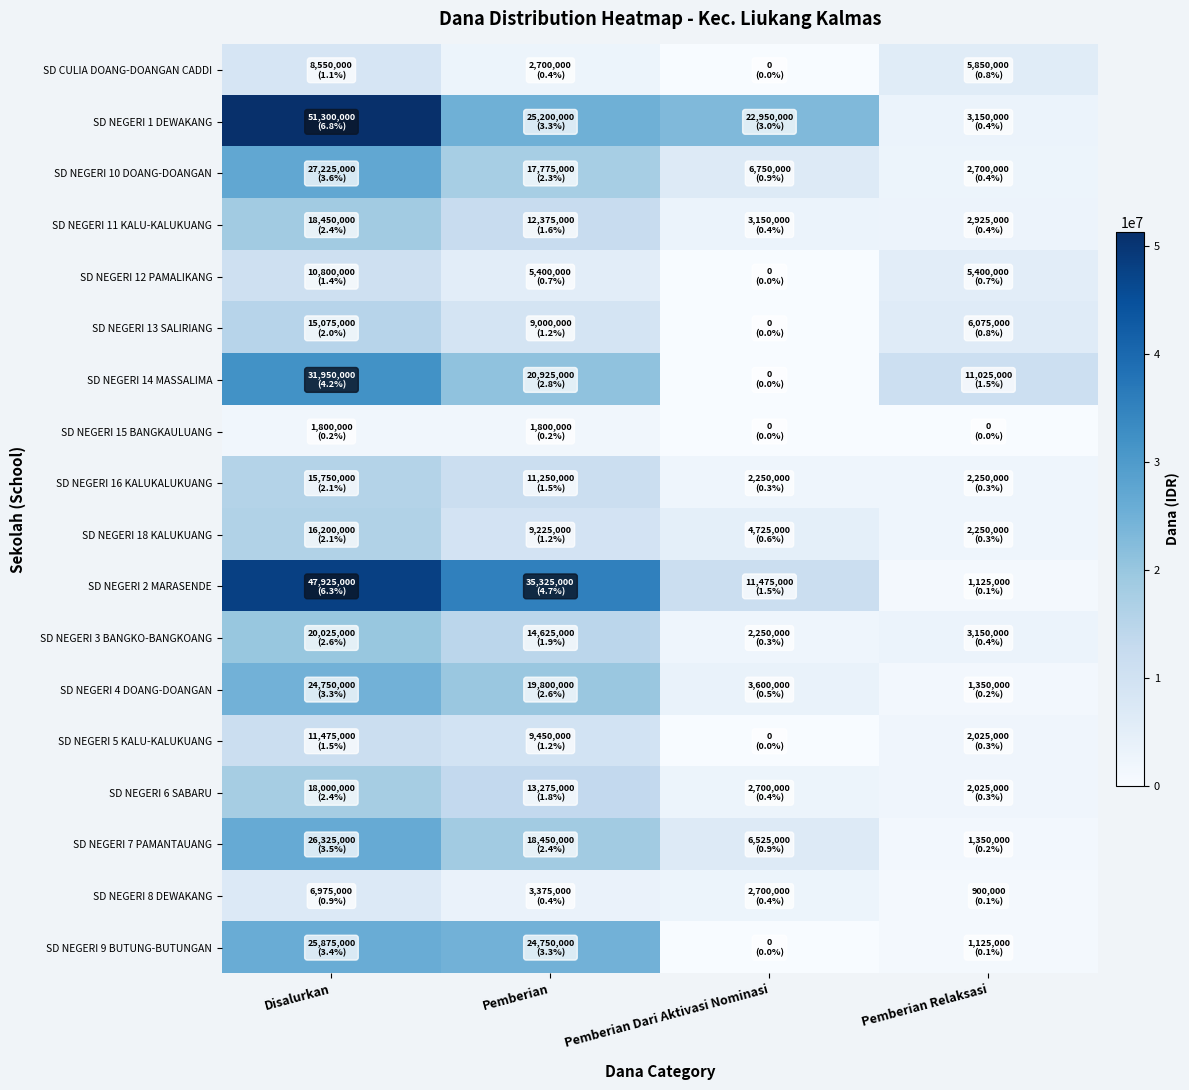

Count the number of data series in this chart.

18